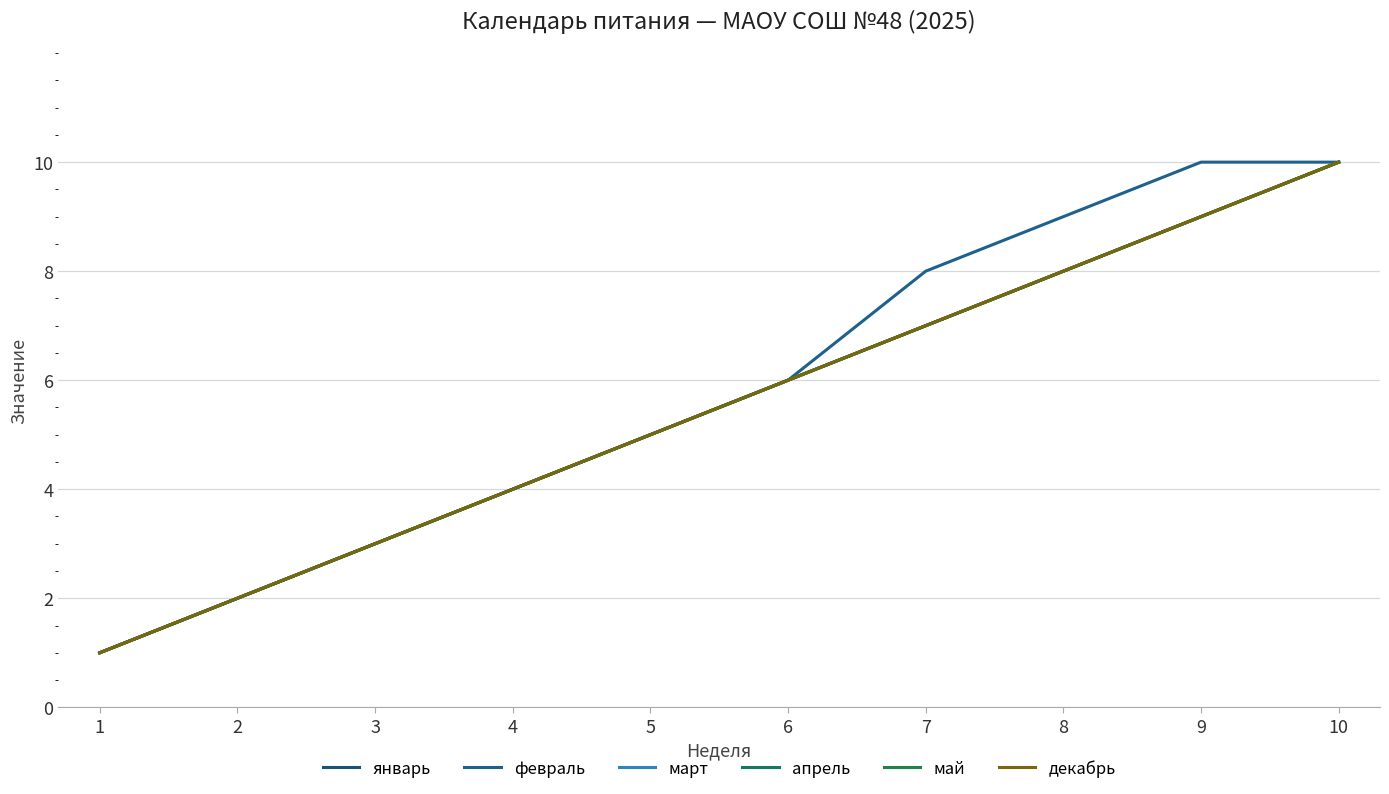

Count the май values in the range 3 to 8.

6